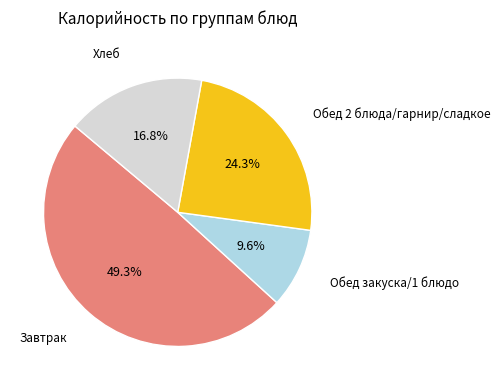

Is there any slice that represents more than half of the pie?

No